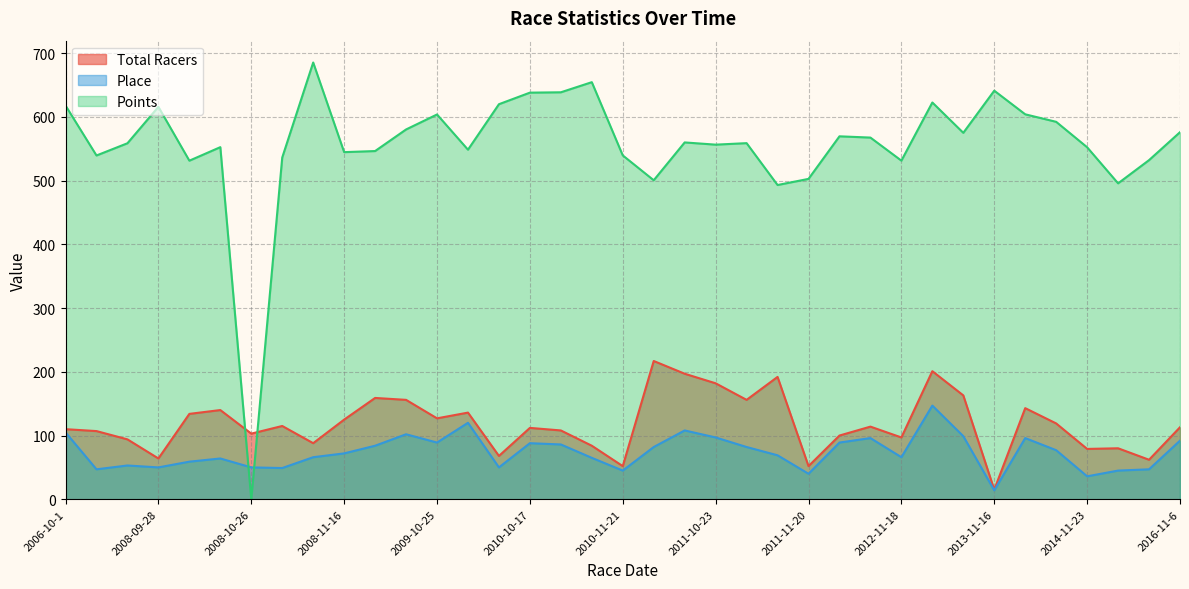

Does the chart have visible grid lines?

Yes